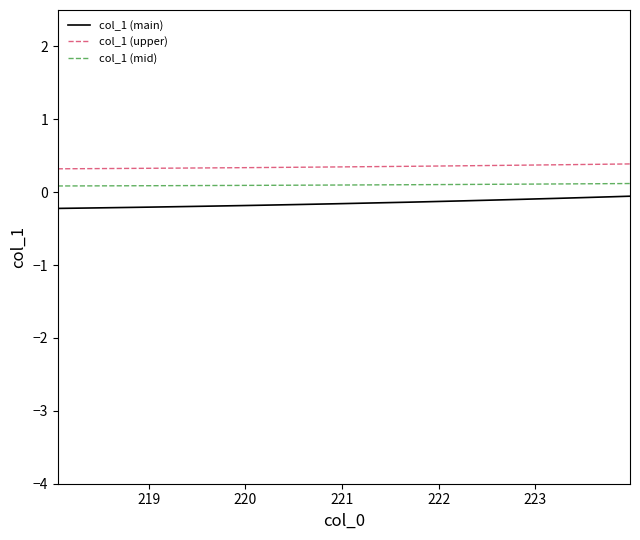

List the series in order of their overall mean, lowest first.

col_1 (main), col_1 (mid), col_1 (upper)